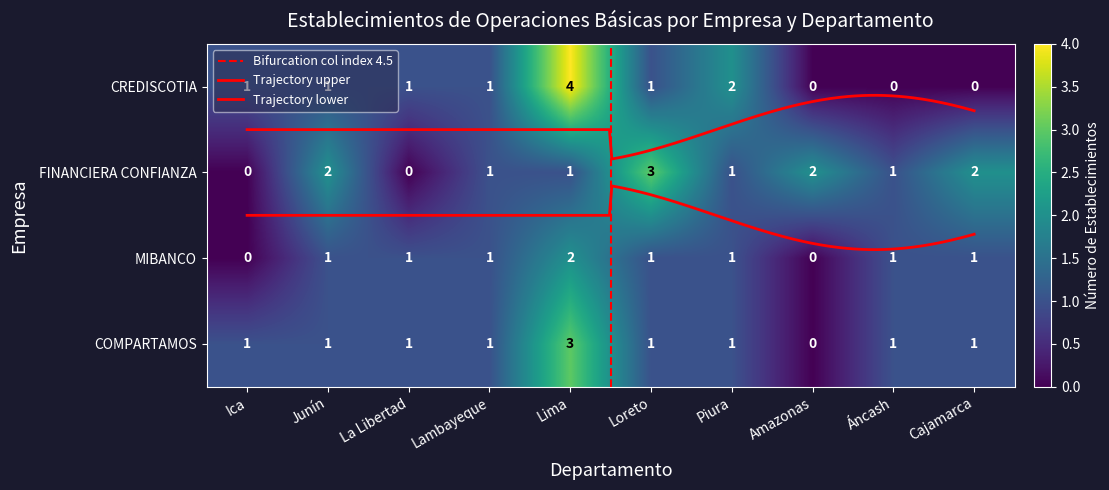

Reading left to right, extract all data points from this chart.

CREDISCOTIA: 1	1	1	1	4	1	2	0	0	0
FINANCIERA CONFIANZA: 0	2	0	1	1	3	1	2	1	2
MIBANCO: 0	1	1	1	2	1	1	0	1	1
COMPARTAMOS: 1	1	1	1	3	1	1	0	1	1